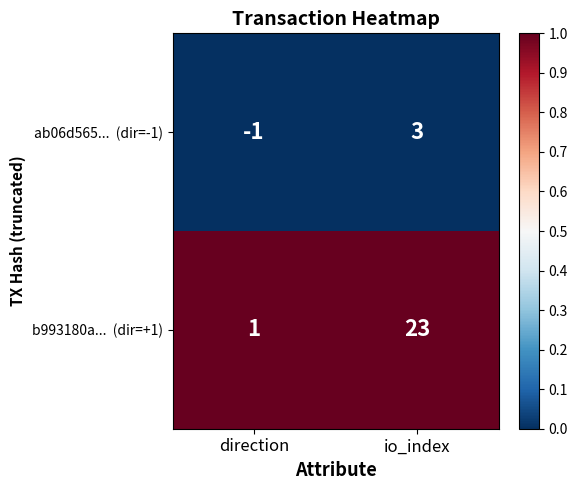

At which category is the sum across all series the highest?

io_index